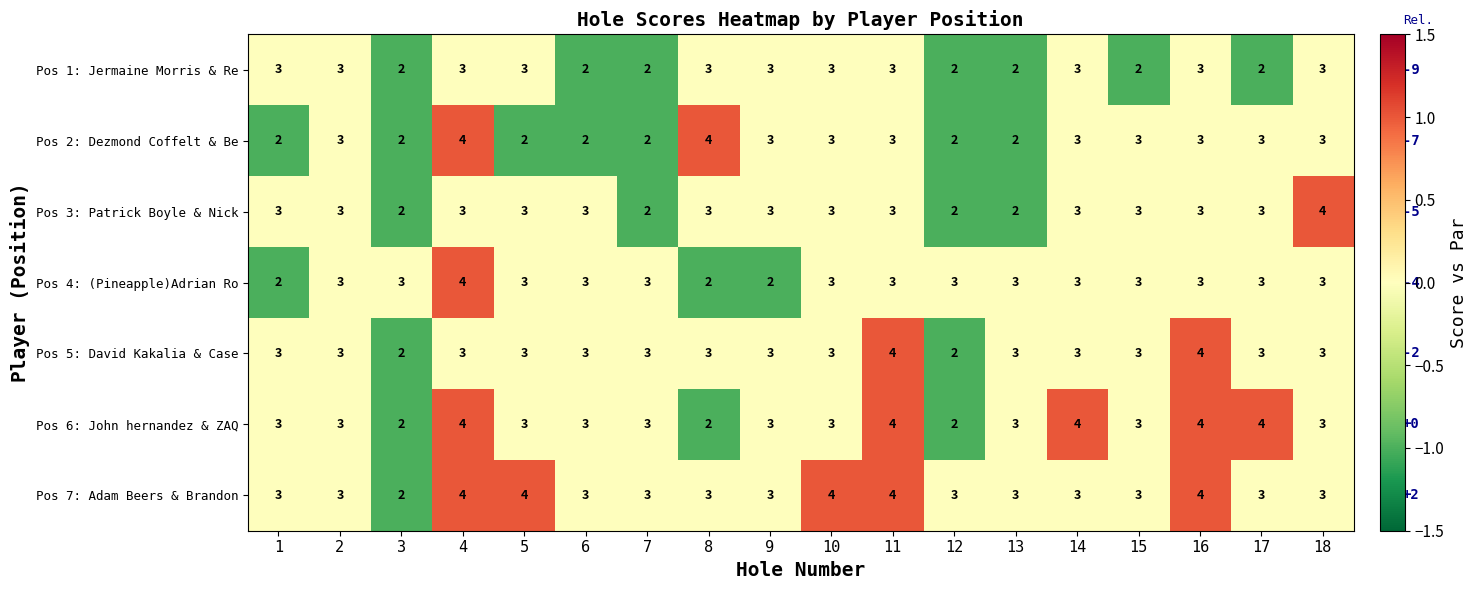

What is the total value across all series at 12?

16